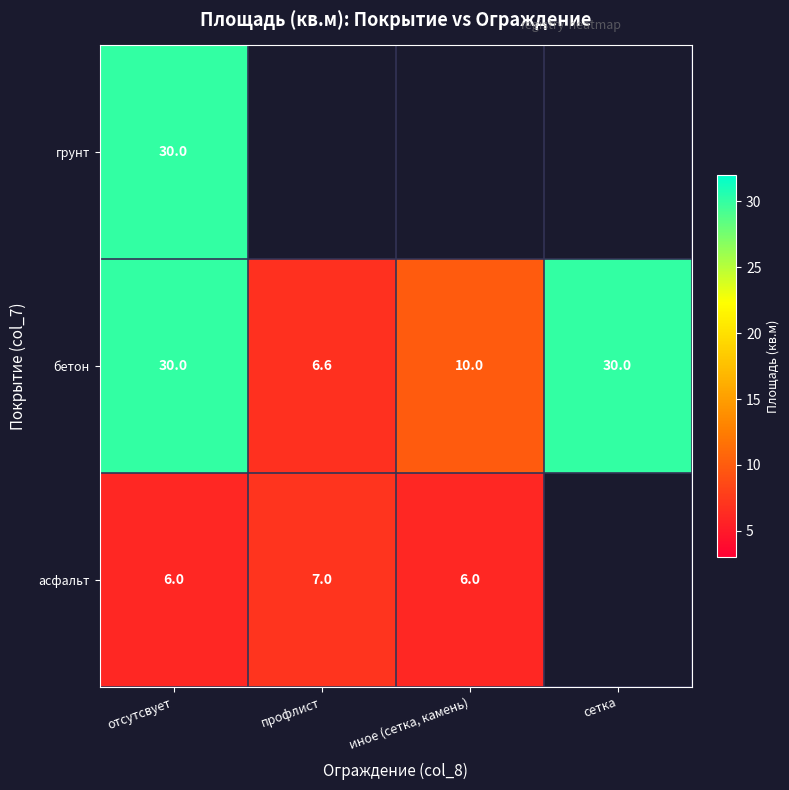

Is the value of бетон at отсутсвует greater than the value of асфальт at отсутсвует?

Yes